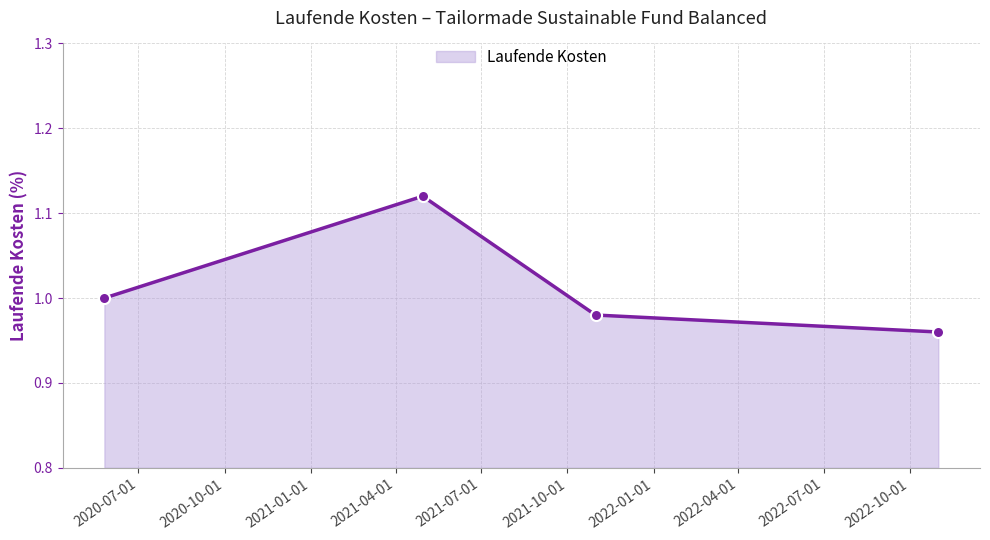

True or false: the data has more than 0 interior local peaks.

True